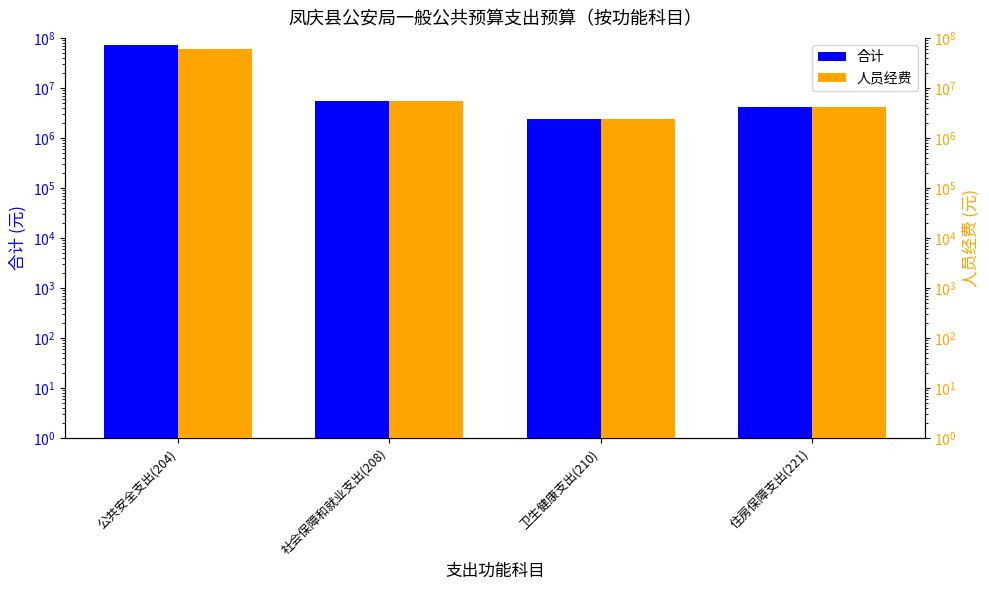

List the series in order of their overall mean, highest first.

合计, 人员经费